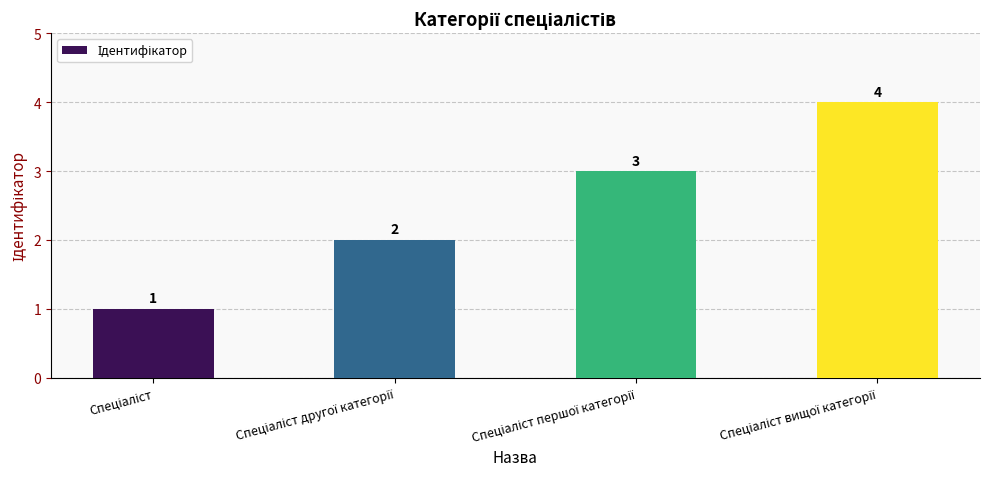

What is the value of the 2nd bar from the left?

2